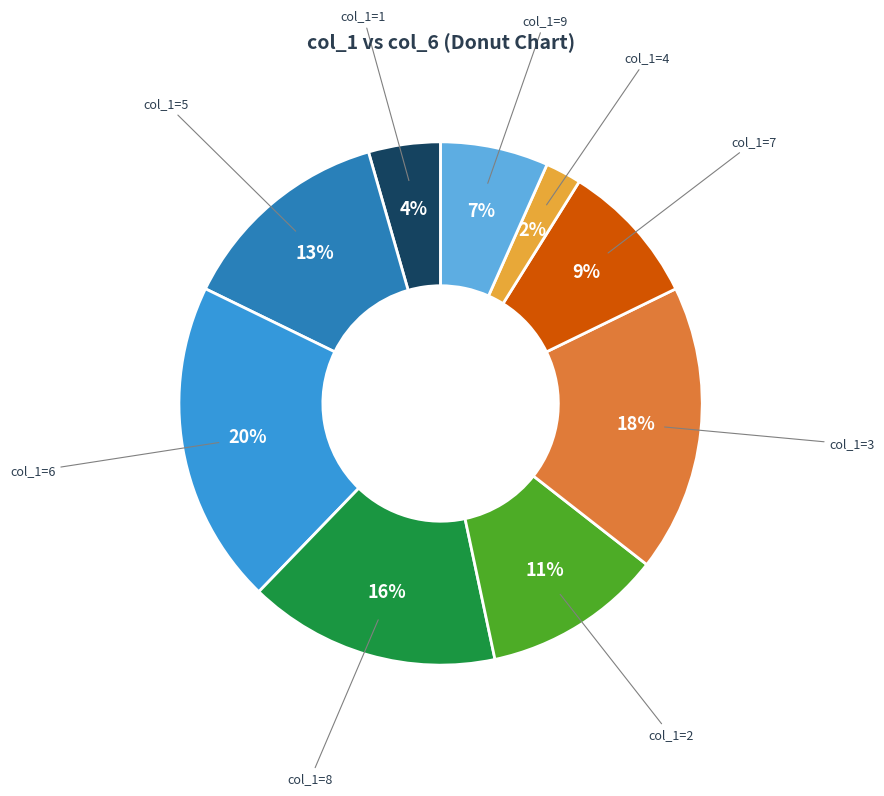

To the nearest percent, what is the difference between the largest and smallest slice percentages?

18%